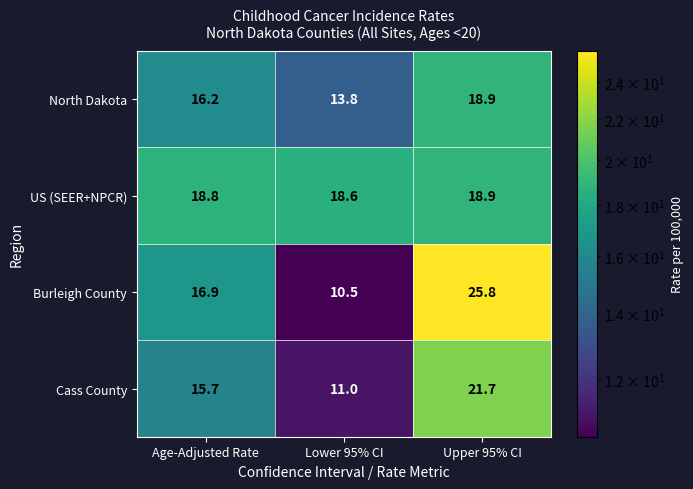

Is it true that Burleigh County equals 14.0 at Lower 95% CI?

False